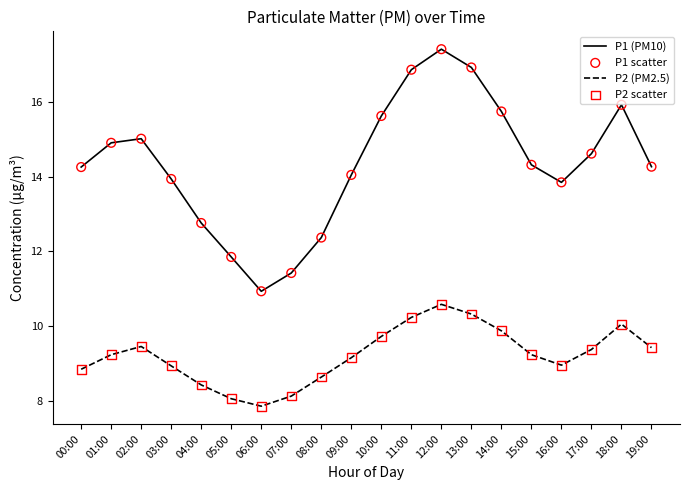

What is the total value across all series at 00:00?

23.1